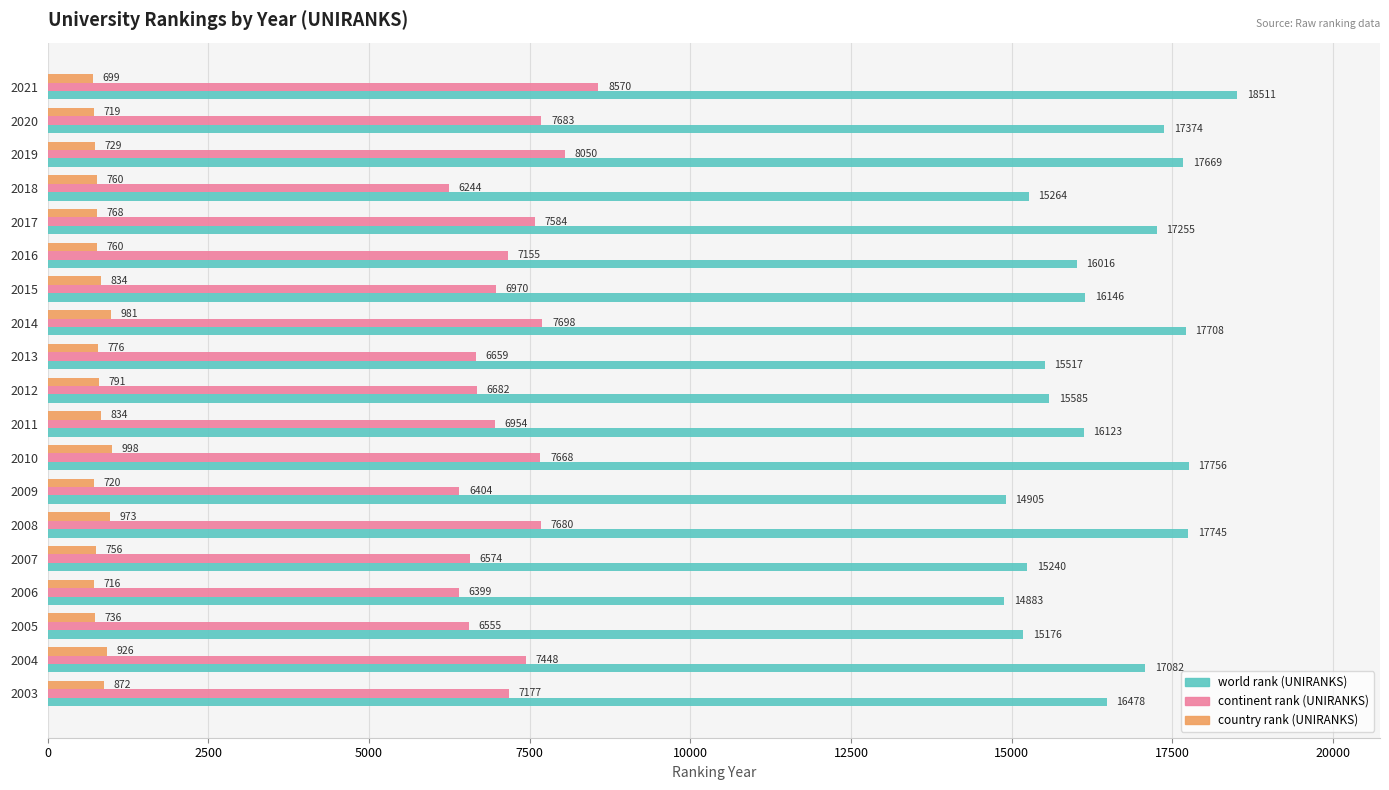

What is the greatest value displayed?

18511